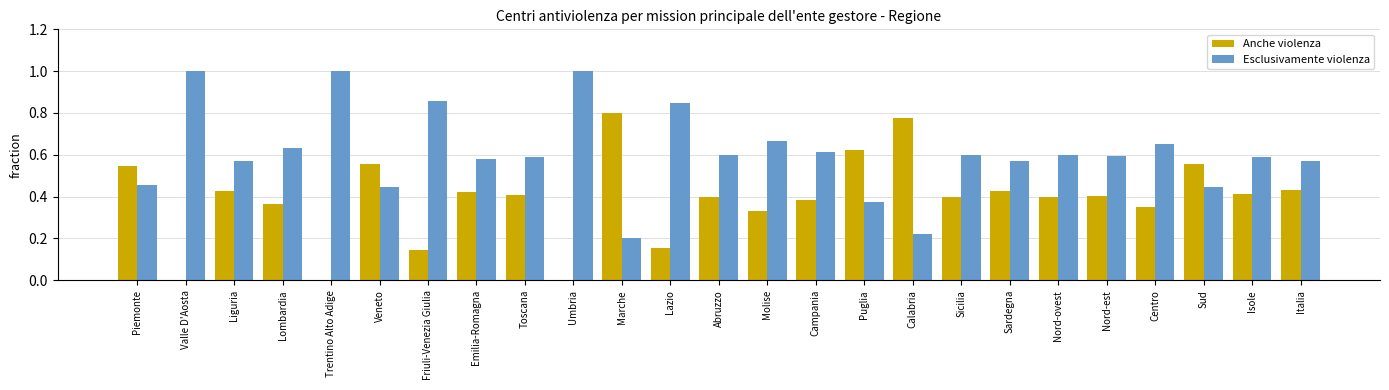

How many groups of bars are there?

25